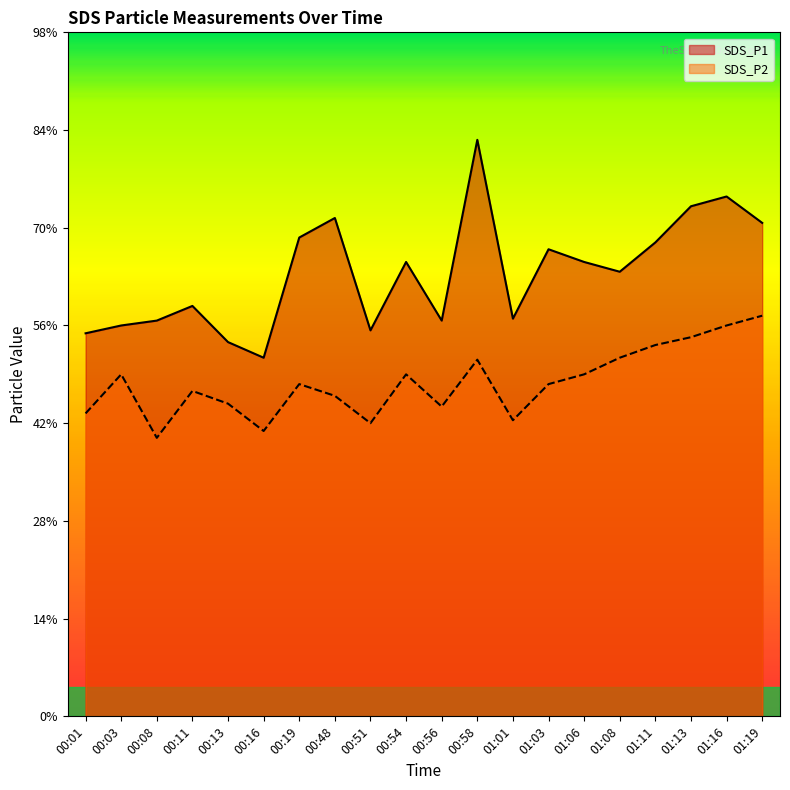

True or false: SDS_P2 and SDS_P1 cross at least once.

False